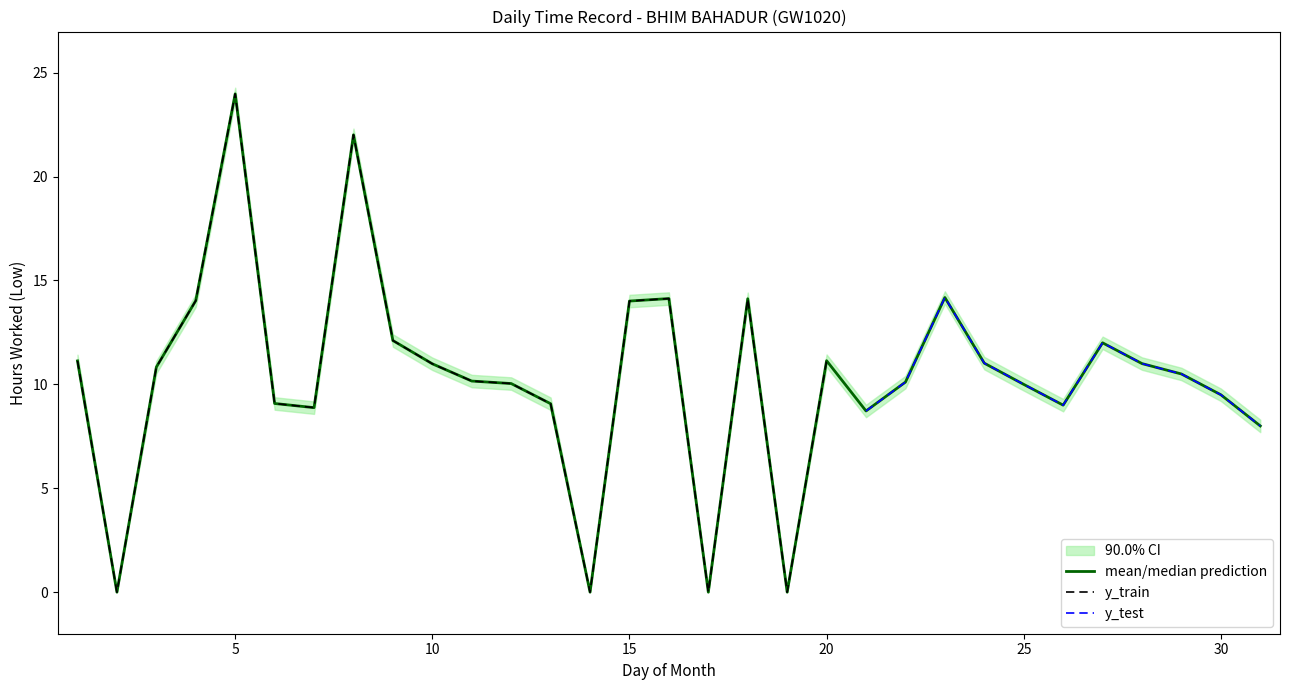

Rank the categories by value from highest to lowest.

5, 8, 23, 16, 18, 4, 15, 9, 27, 20, 1, 24, 28, 10, 3, 29, 11, 22, 12, 25, 30, 6, 13, 26, 7, 21, 31, 2, 14, 17, 19